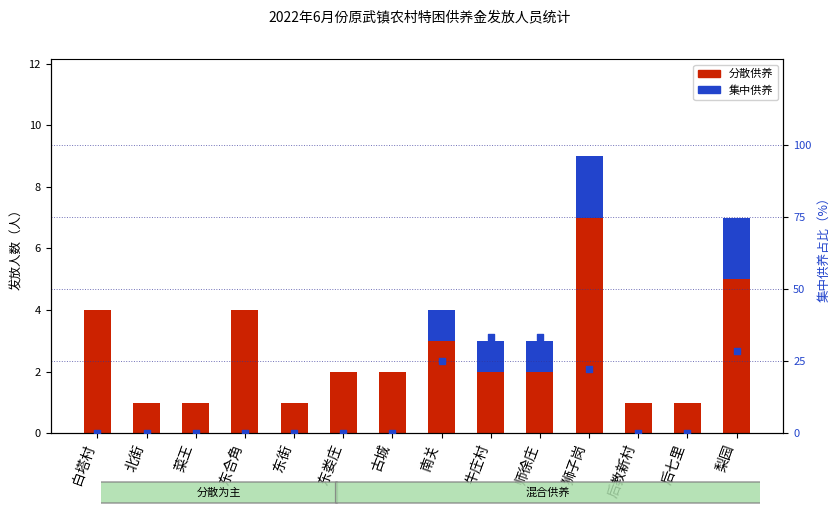

At which category is the sum across all series the highest?

牛庄村